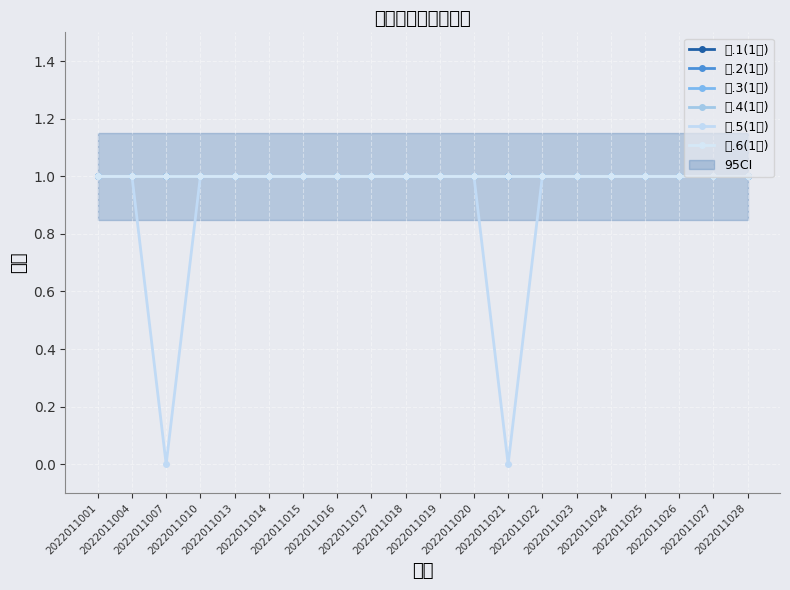

Is it true that 一.6(1分) equals 1 at 2022011021?

False